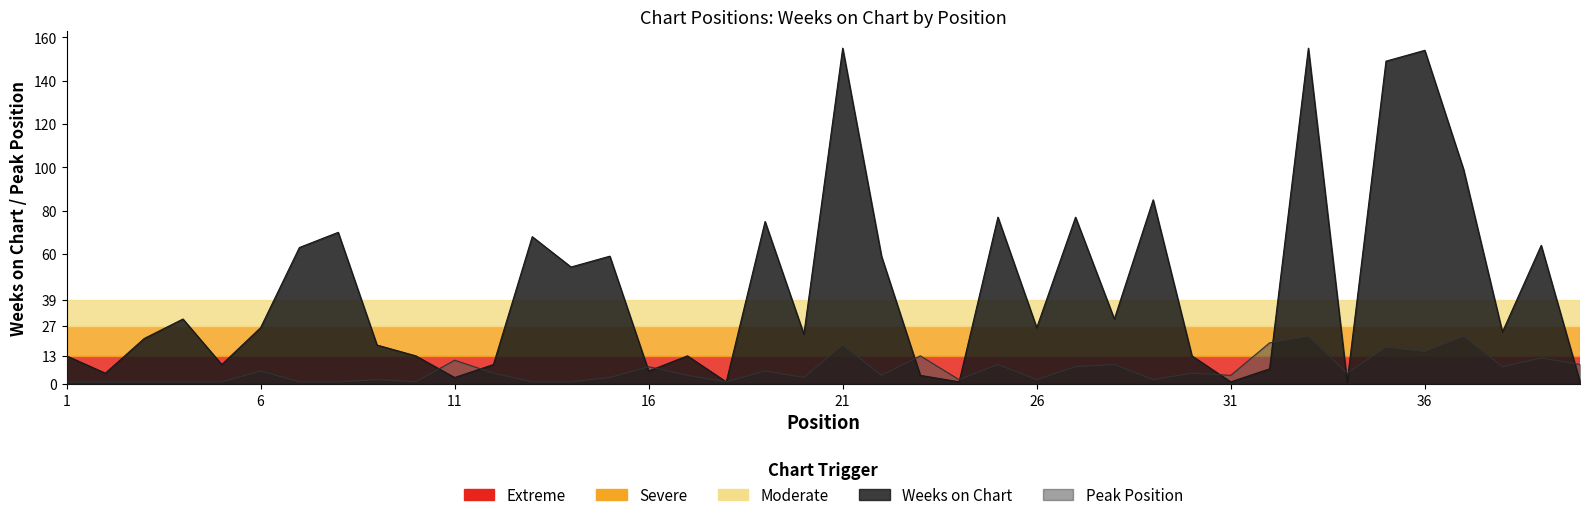

Which series changed the most between 5 and 36?

Weeks on Chart